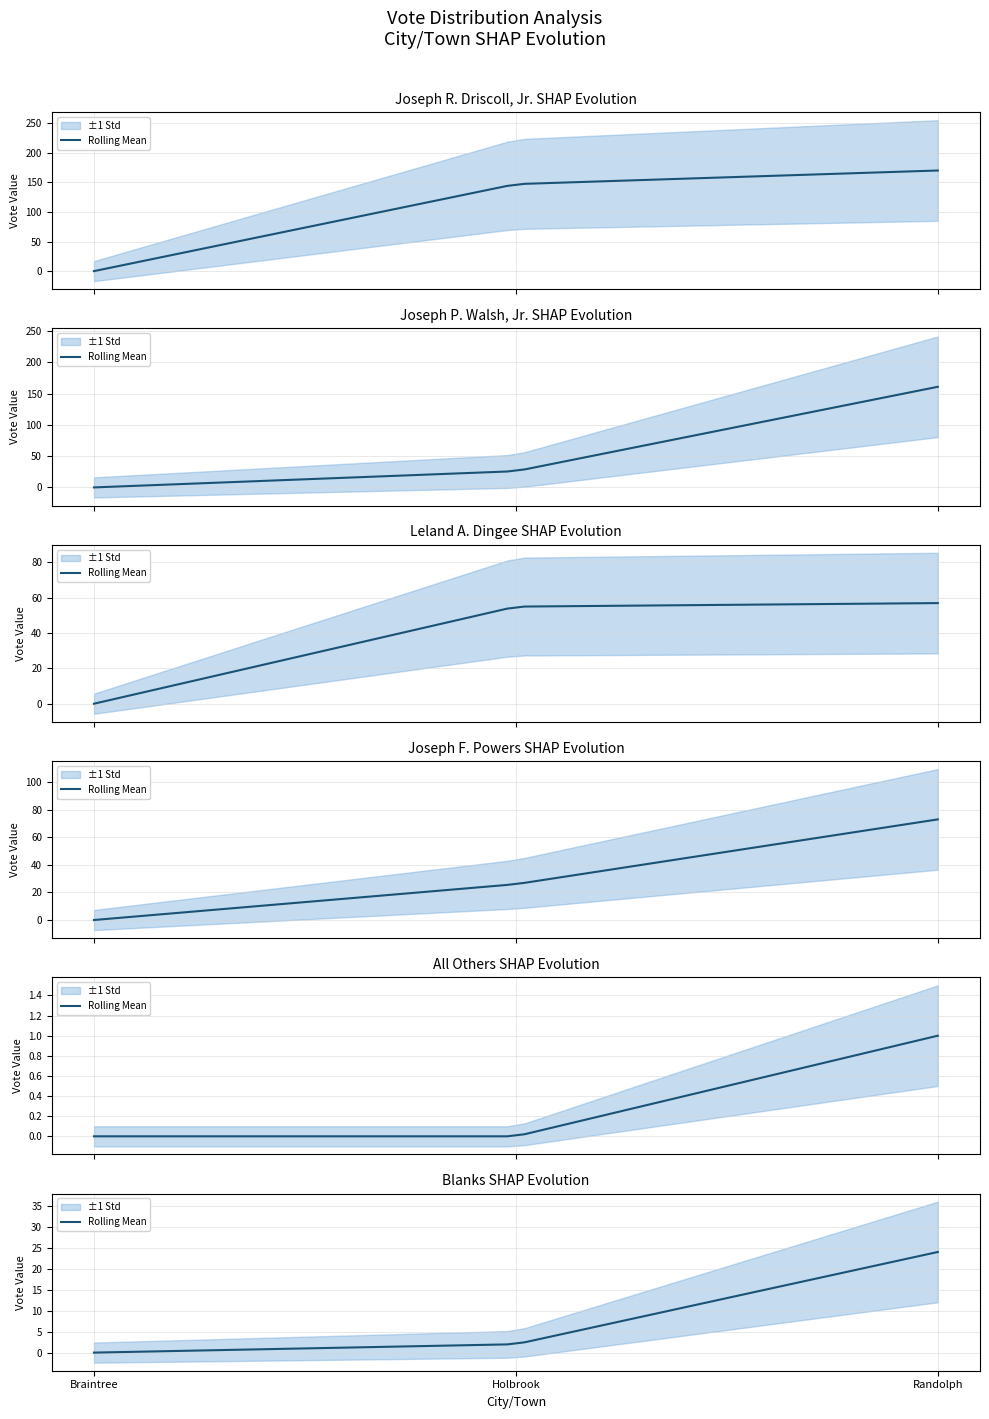

What is the sum of all Joseph F. Powers values?

99